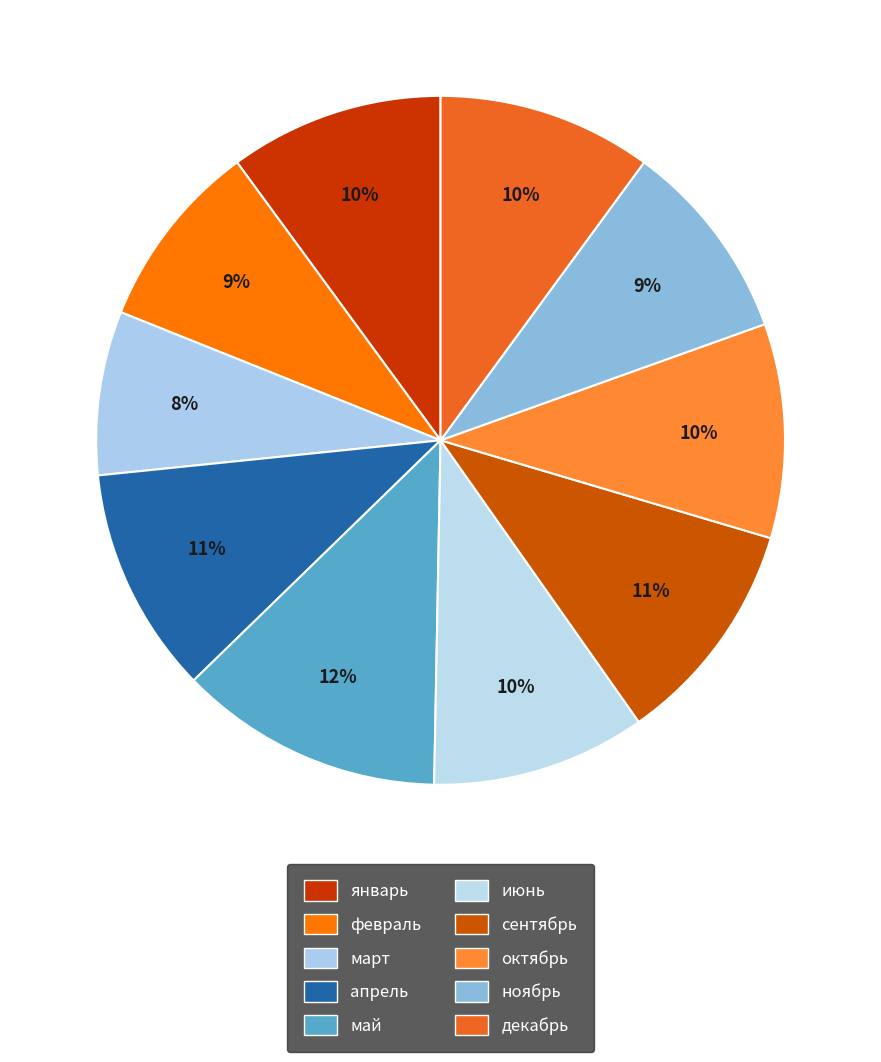

Is it true that сентябрь is 11% of the pie?

True